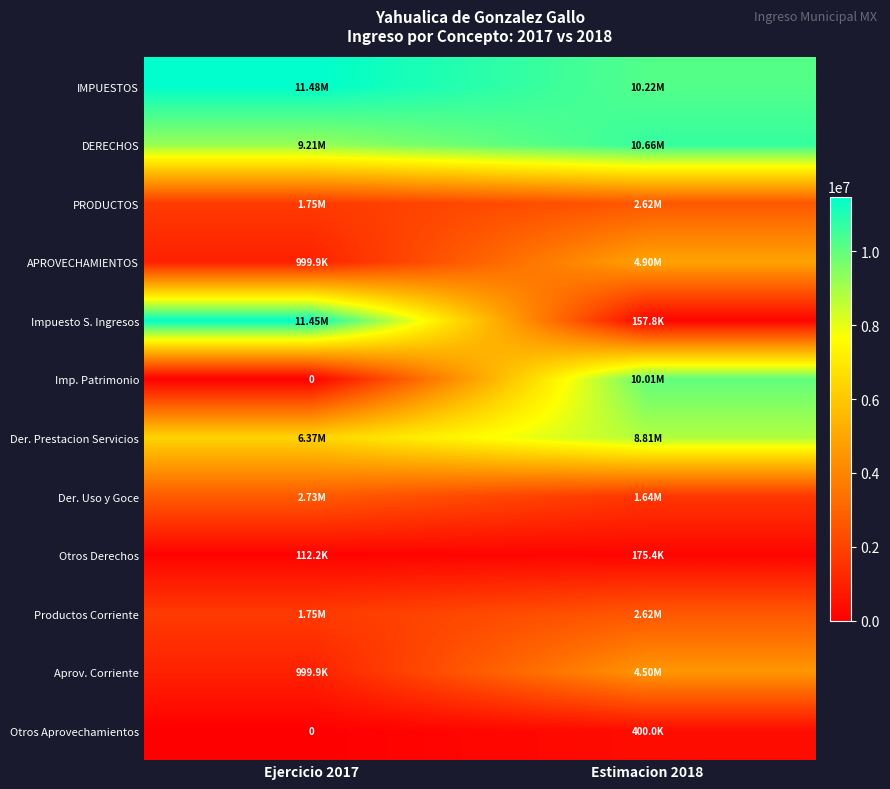

At which label does Imp. Patrimonio first exceed 10011820?

Estimacion 2018